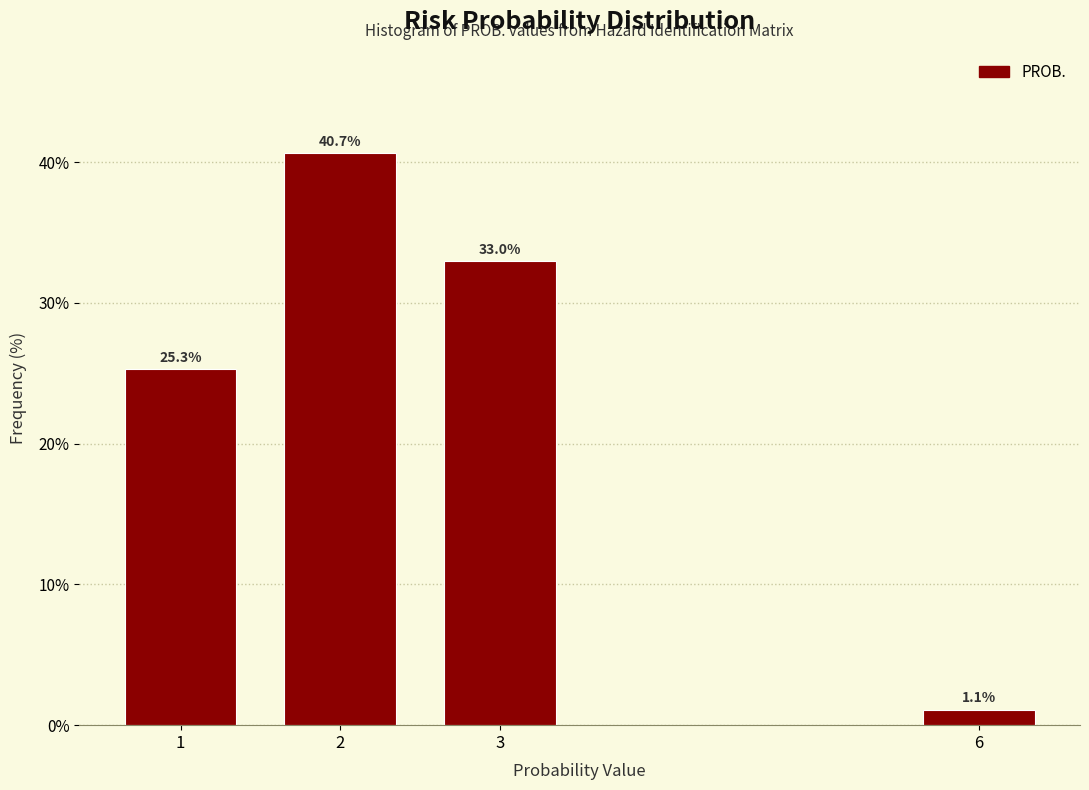

Reading right to left, what are all the values shown in this chart?

1.1	33.0	40.7	25.3